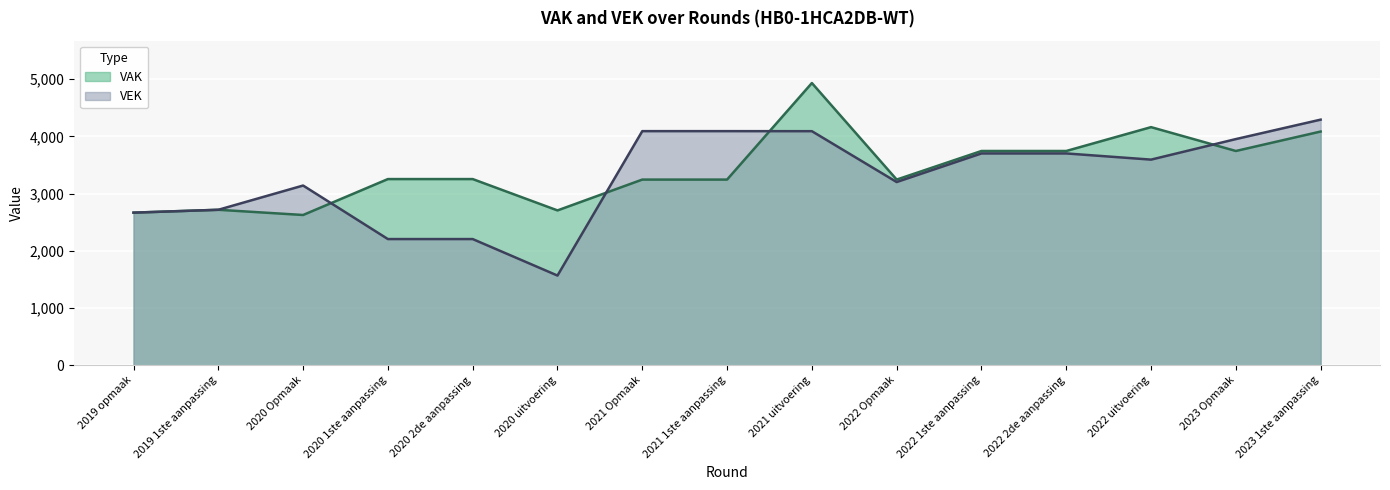

Where is VAK nearest to the value 3780?

2022 1ste aanpassing